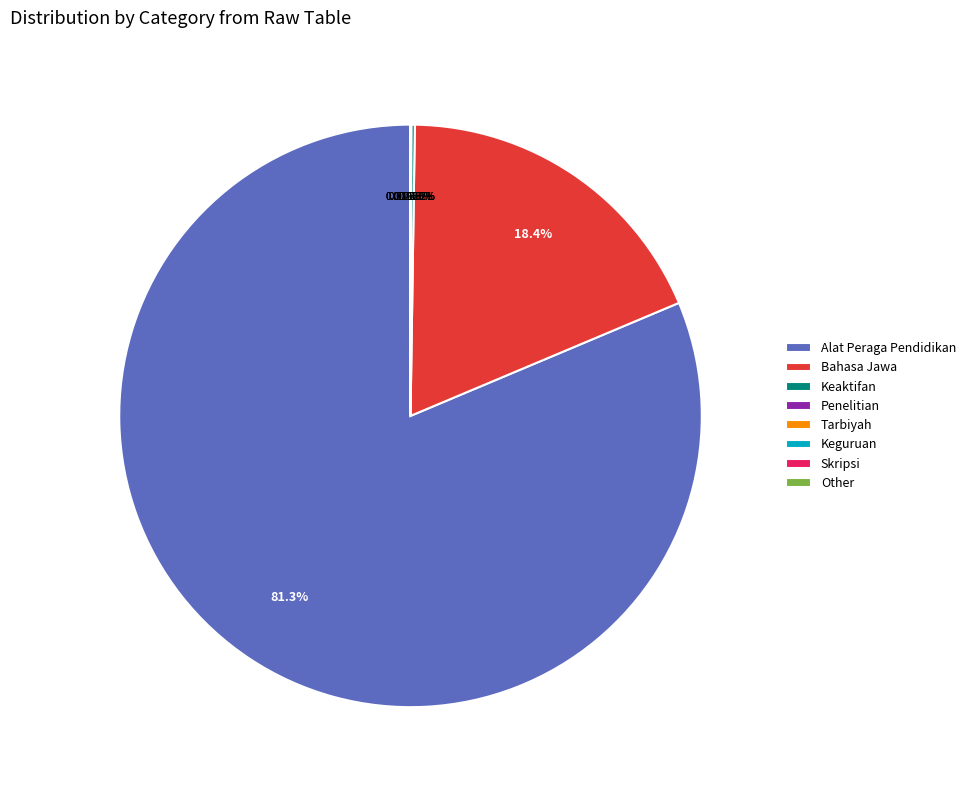

Is there a majority slice in this chart?

Yes